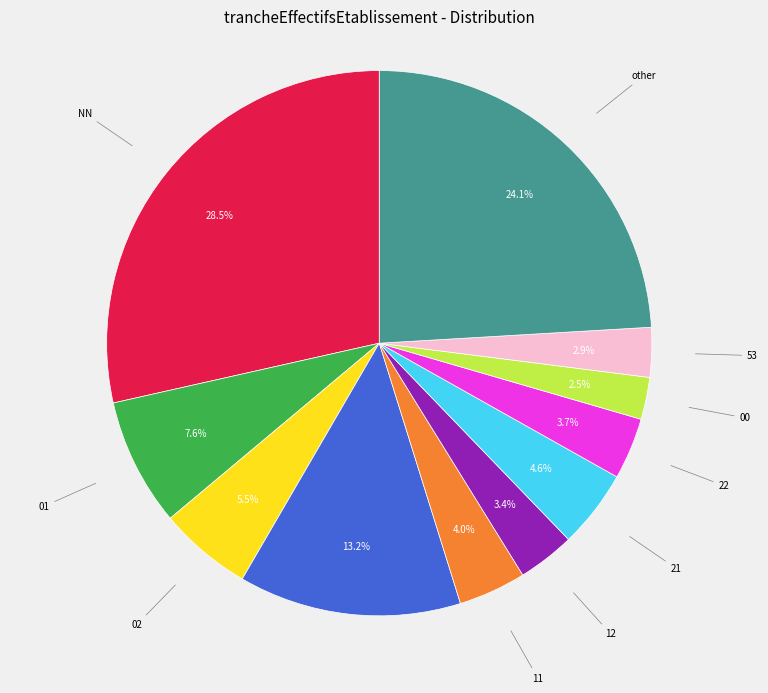

To the nearest percent, what portion does other represent?

24%